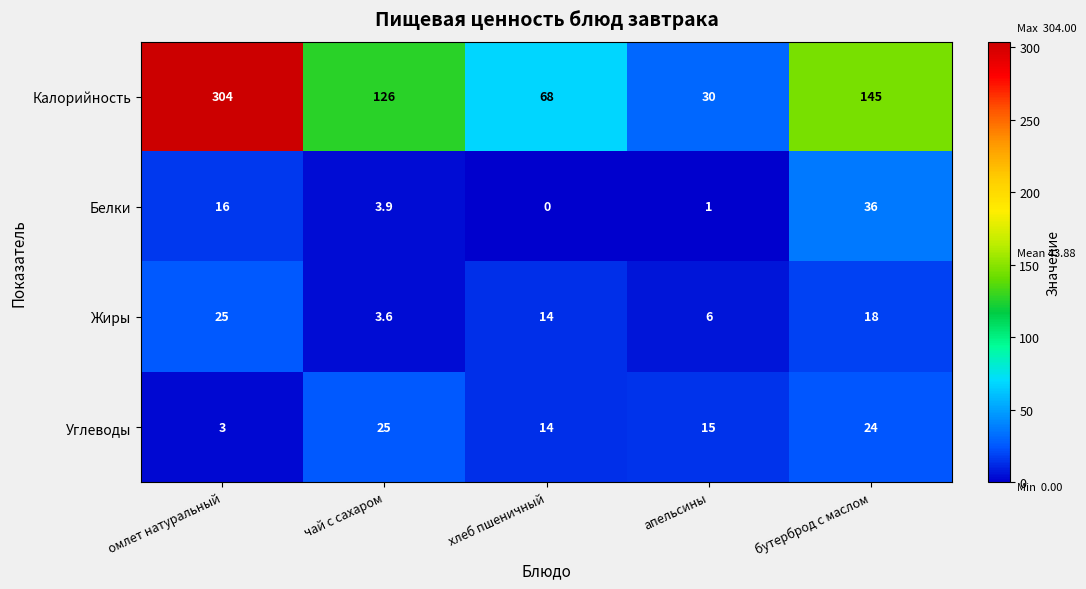

How many data points does each series have?

5